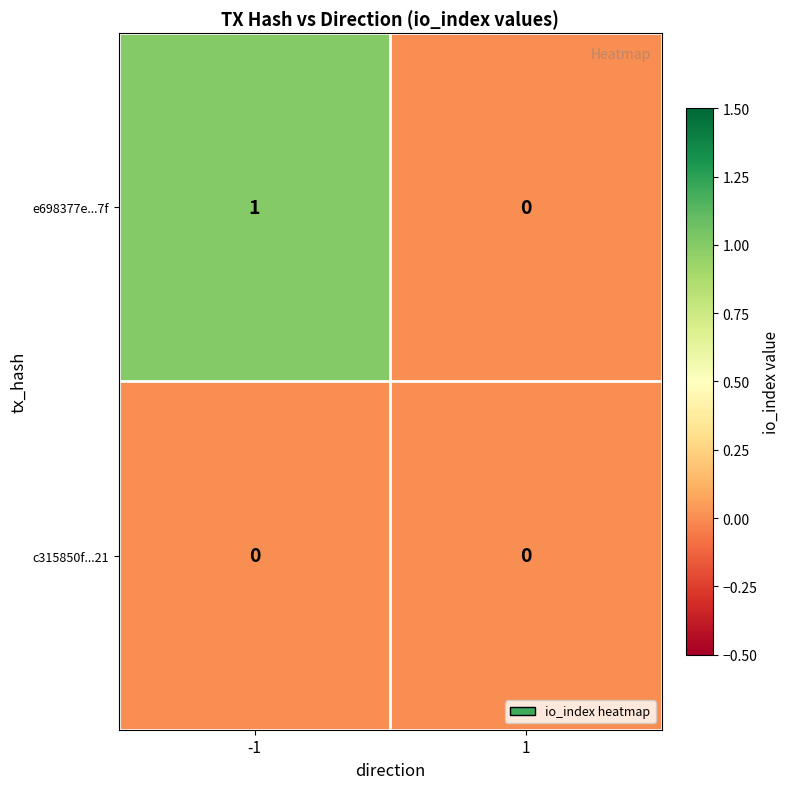

Reading right to left, what are all the values shown in this chart?

e698377e...7f: 0	1
c315850f...21: 0	0